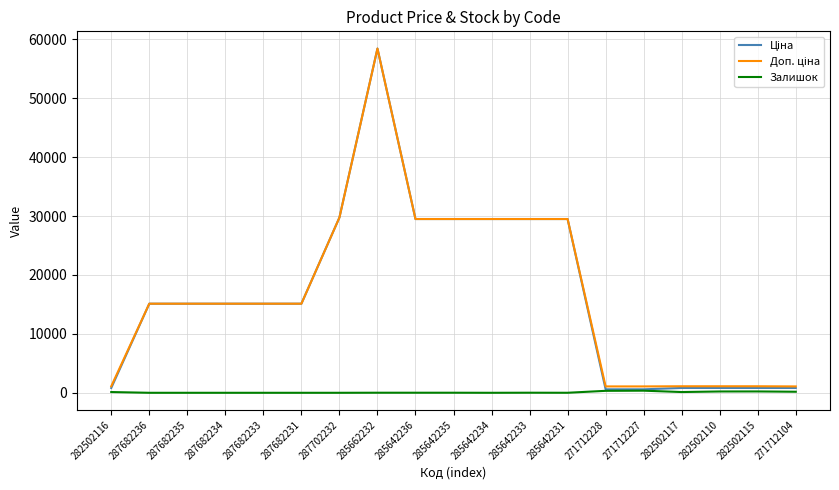

At which category is the sum across all series the highest?

285662232